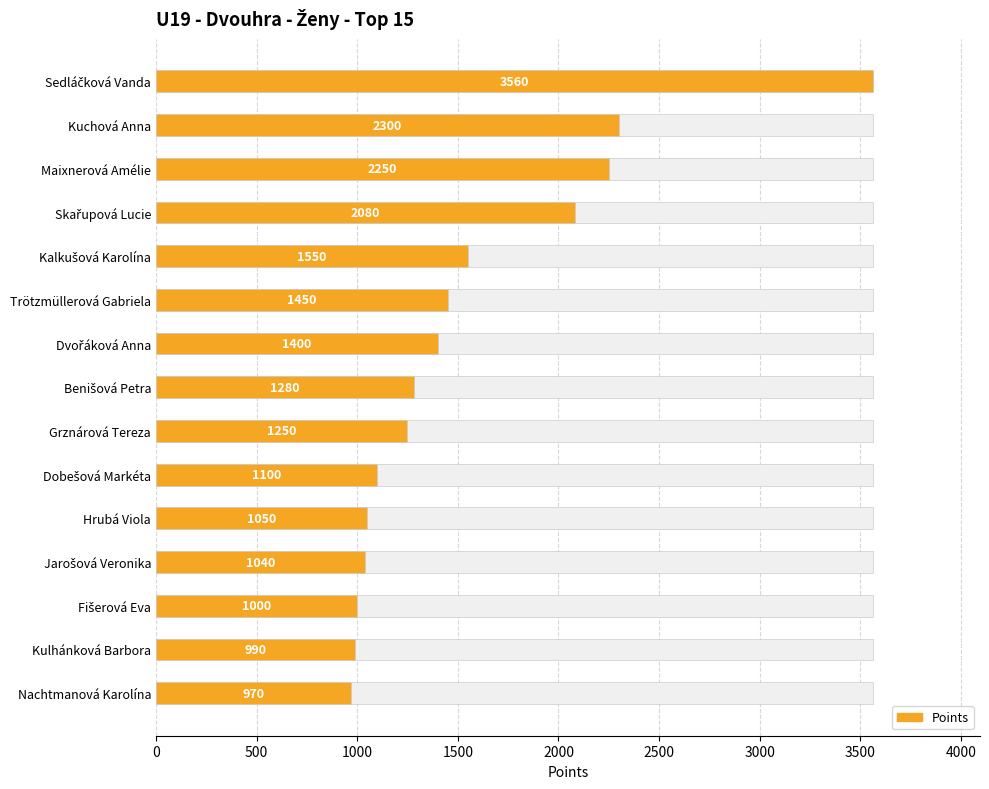

Reading right to left, what are all the values shown in this chart?

Nachtmanová Karolína=970	Kulhánková Barbora=990	Fišerová Eva=1000	Jarošová Veronika=1040	Hrubá Viola=1050	Dobešová Markéta=1100	Grznárová Tereza=1250	Benišová Petra=1280	Dvořáková Anna=1400	Trötzmüllerová Gabriela=1450	Kalkušová Karolína=1550	Skařupová Lucie=2080	Maixnerová Amélie=2250	Kuchová Anna=2300	Sedláčková Vanda=3560